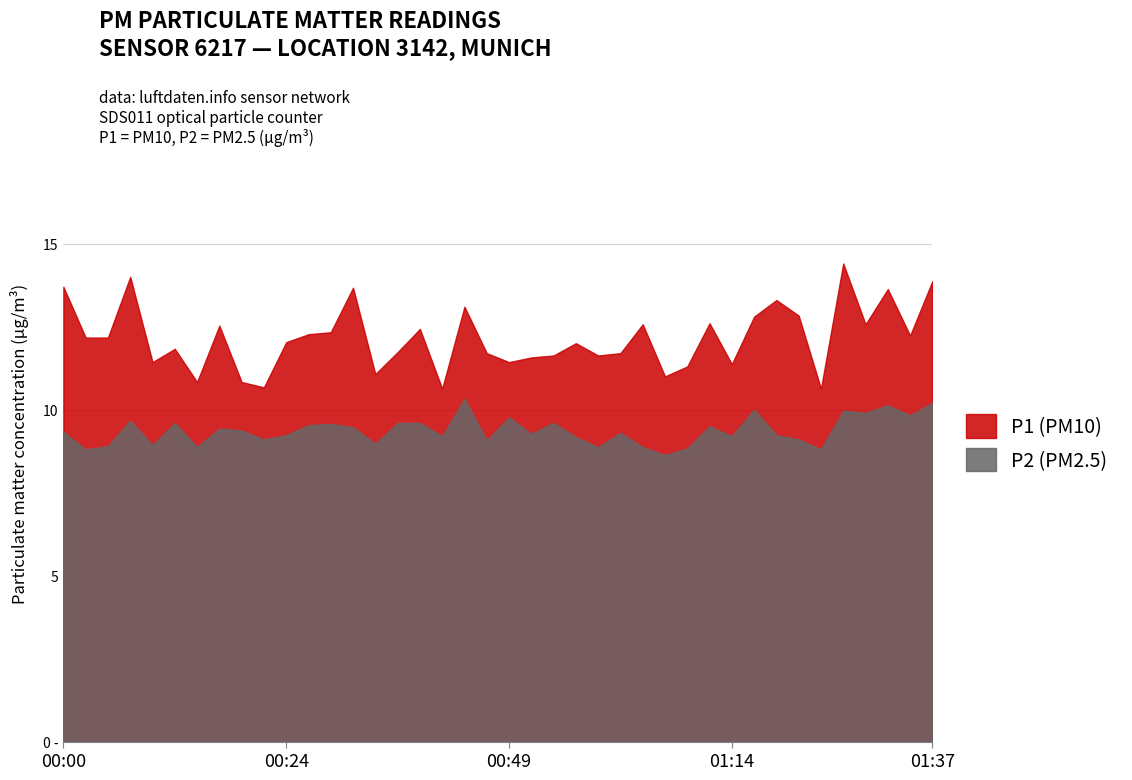

What is the difference between the second highest and minimum values in the P1 series?

3.4